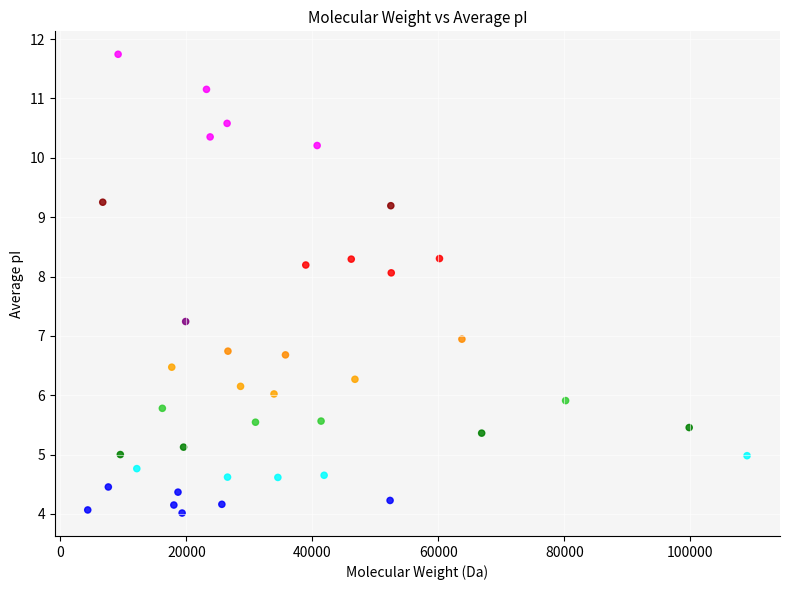

What is the range of Y values (max minus min)?

7.7